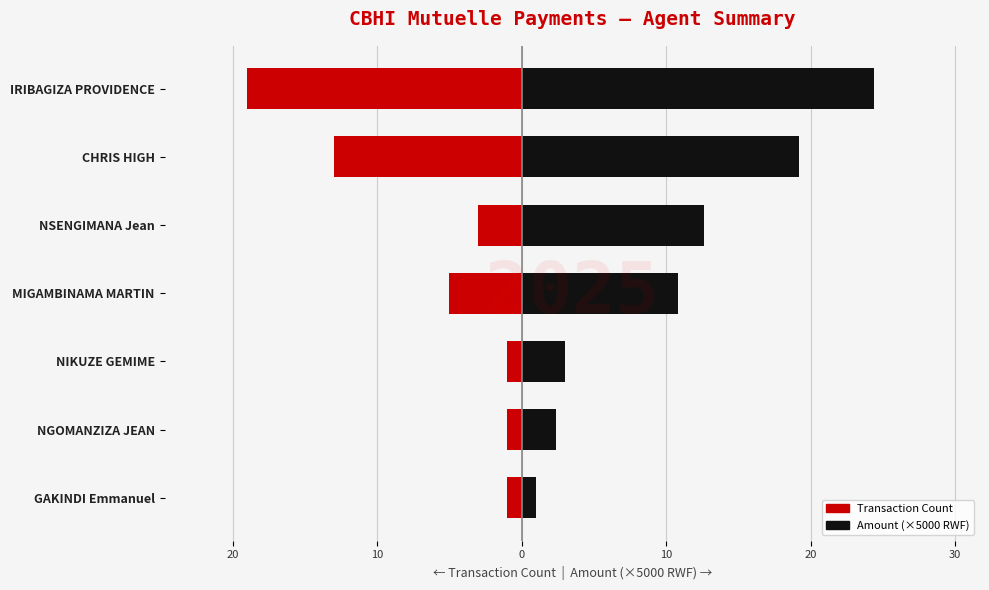

The Amount (×5000 RWF) series shows 24.4 at IRIBAGIZA PROVIDENCE. True or false?

True